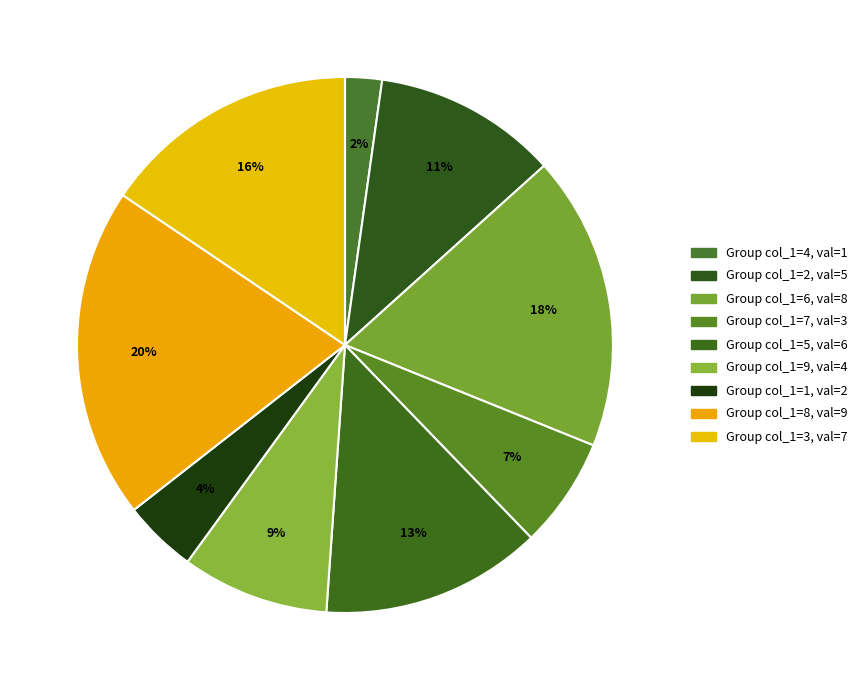

Count the number of slices in the pie.

9